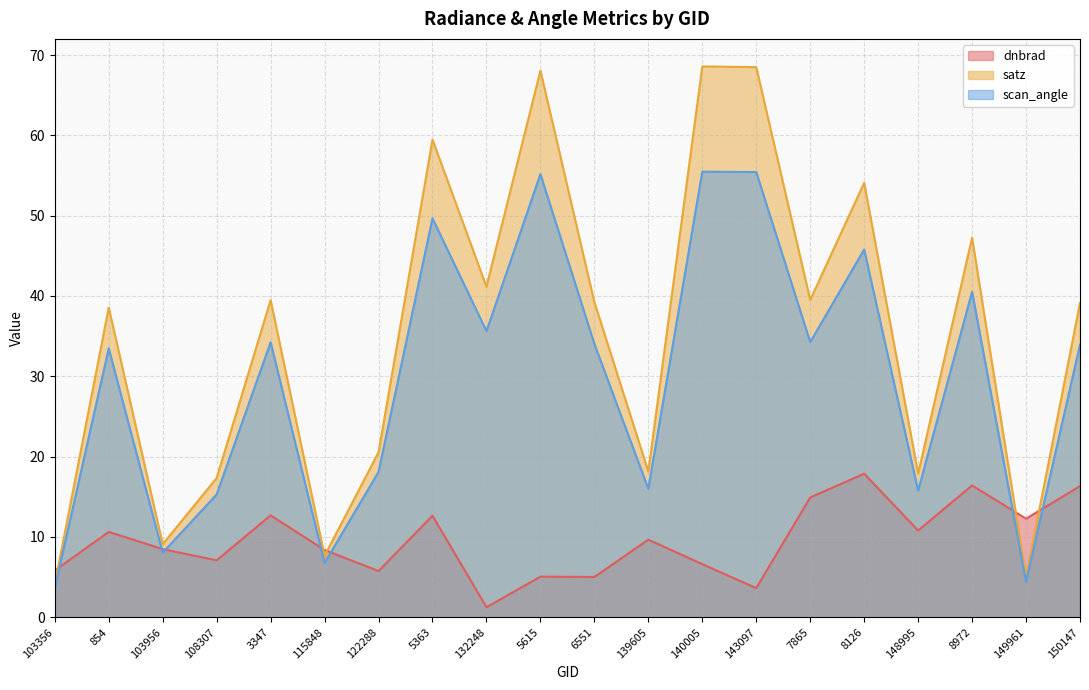

Rank the categories by satz value from lowest to highest.

103356, 149961, 115848, 103956, 108307, 148995, 139605, 122288, 854, 150147, 6551, 3347, 7865, 132248, 8972, 8126, 5363, 5615, 143097, 140005